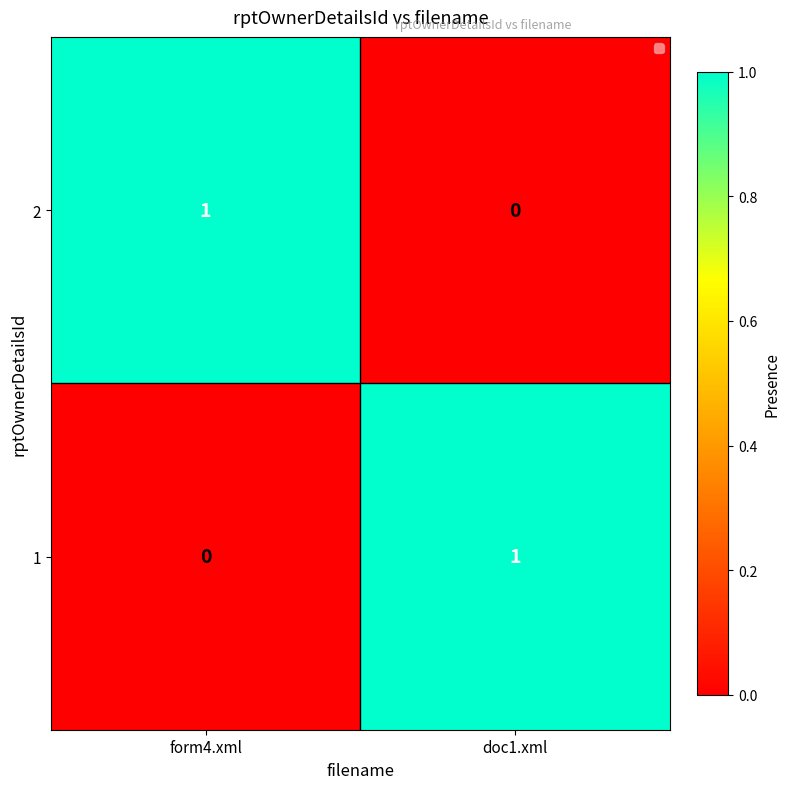

Rank the categories by 1 value from lowest to highest.

form4.xml, doc1.xml